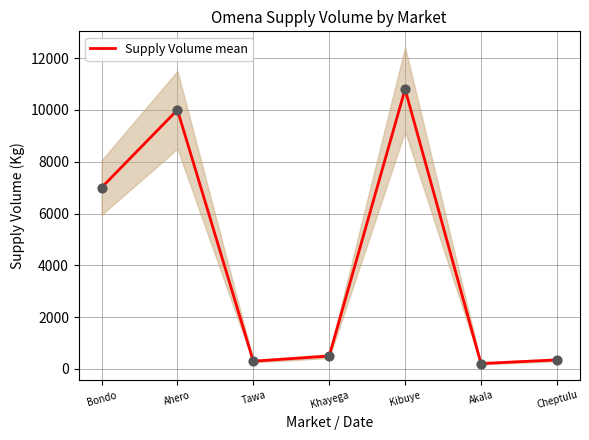

Approximately how many times larger is the value at Kibuye compared to Cheptulu?

30.9